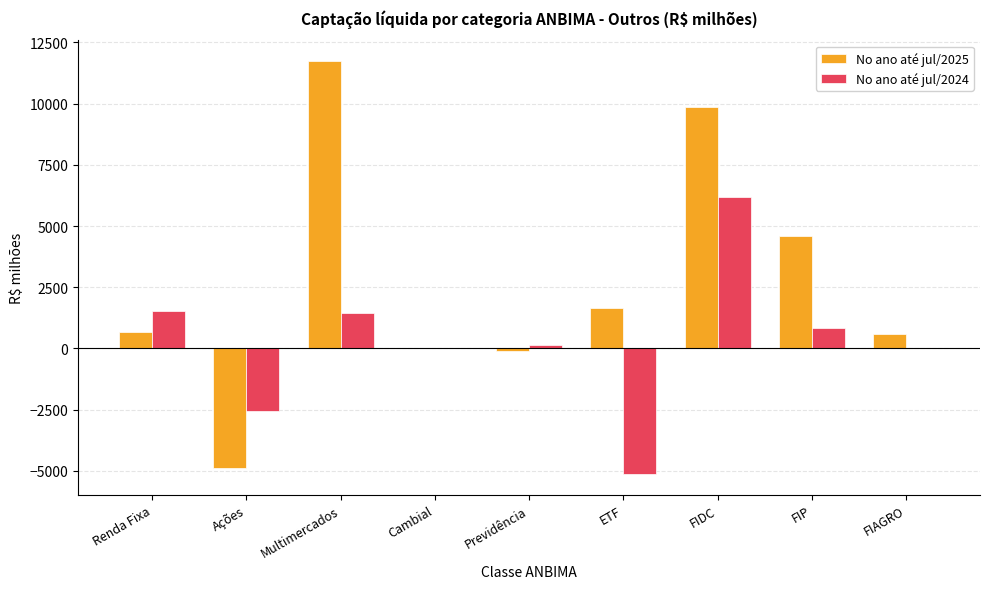

True or false: No ano até jul/2025 has a value of 589.4 at FIAGRO.

True